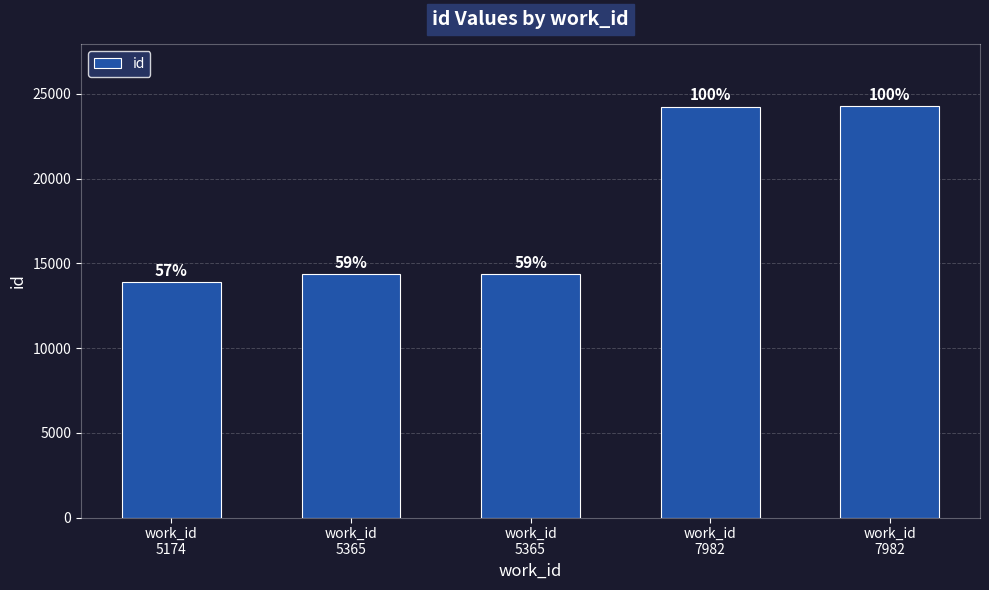

Does the chart contain any negative values?

No